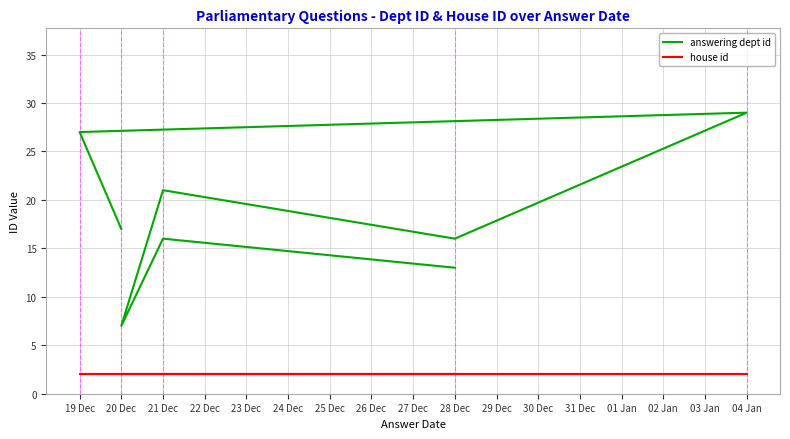

What position from the left is 26 Dec?

8